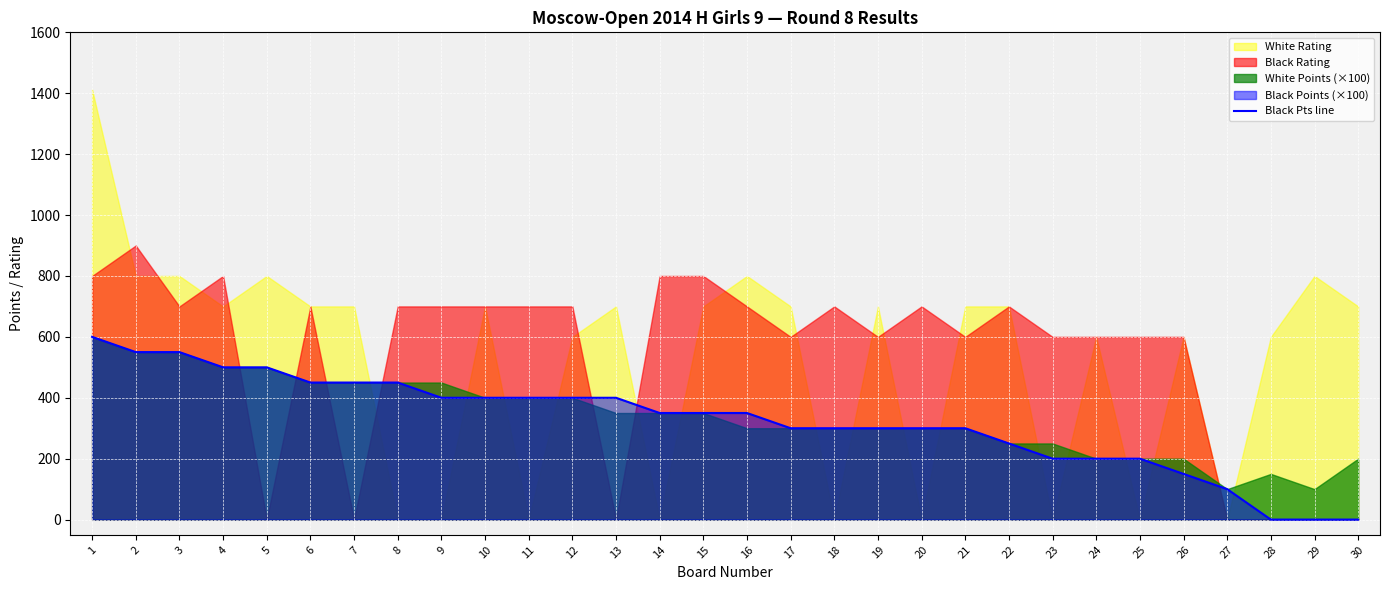

Between 24 and 16, which is larger?

16